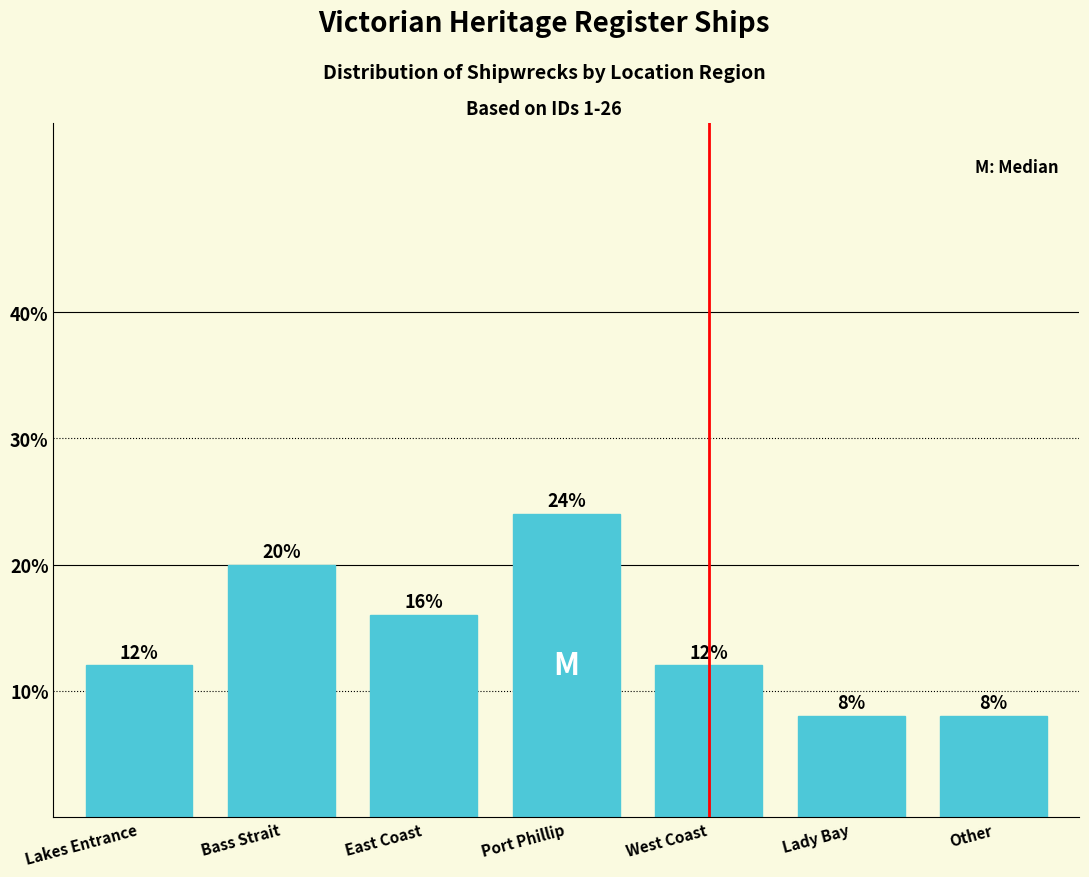

Reading left to right, extract all data points from this chart.

12	20	16	24	12	8	8